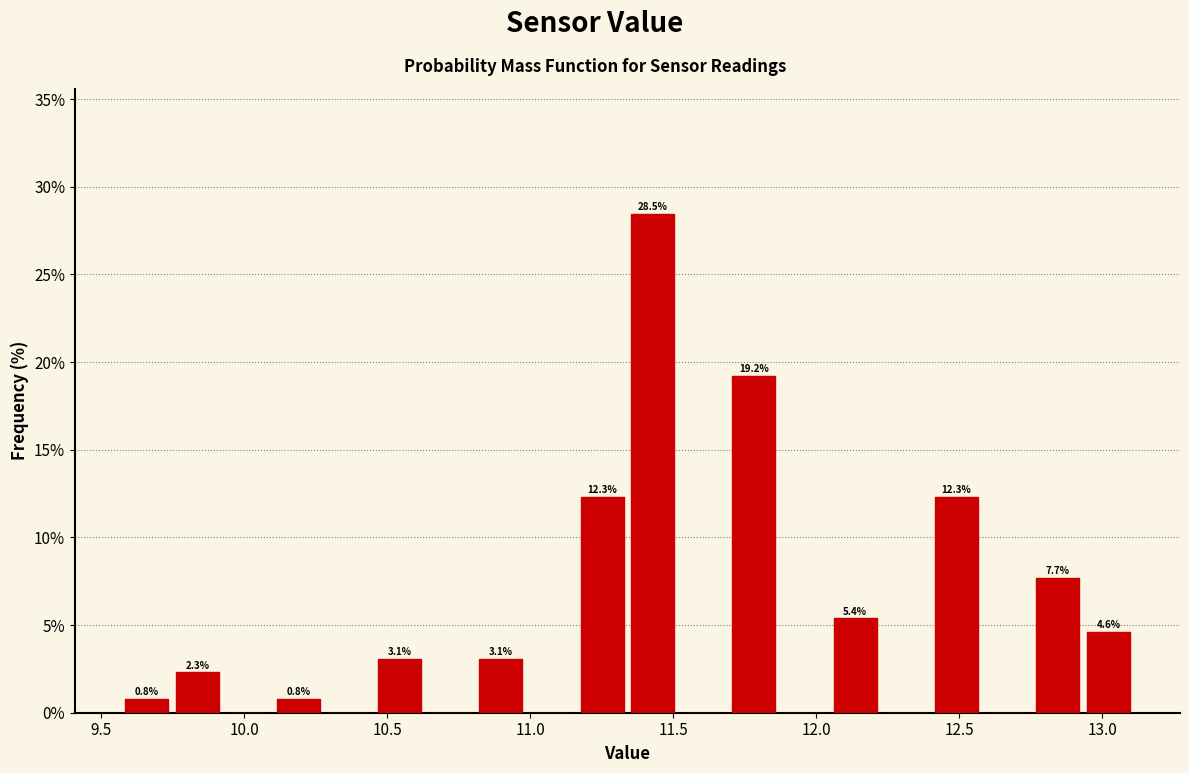

Read against the x-axis, roughly where is the centre of the tallest bar?

11.45